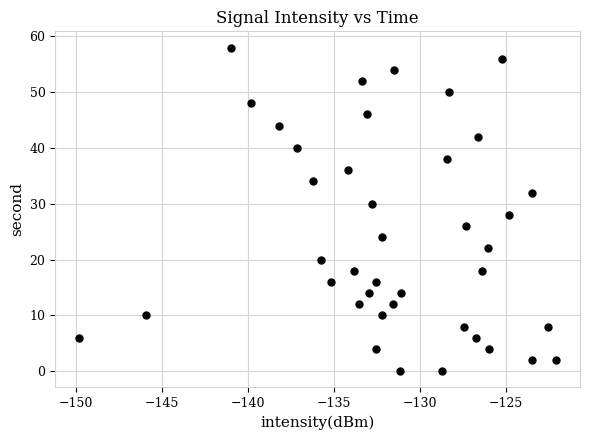

What is the range of Y values (max minus min)?

58